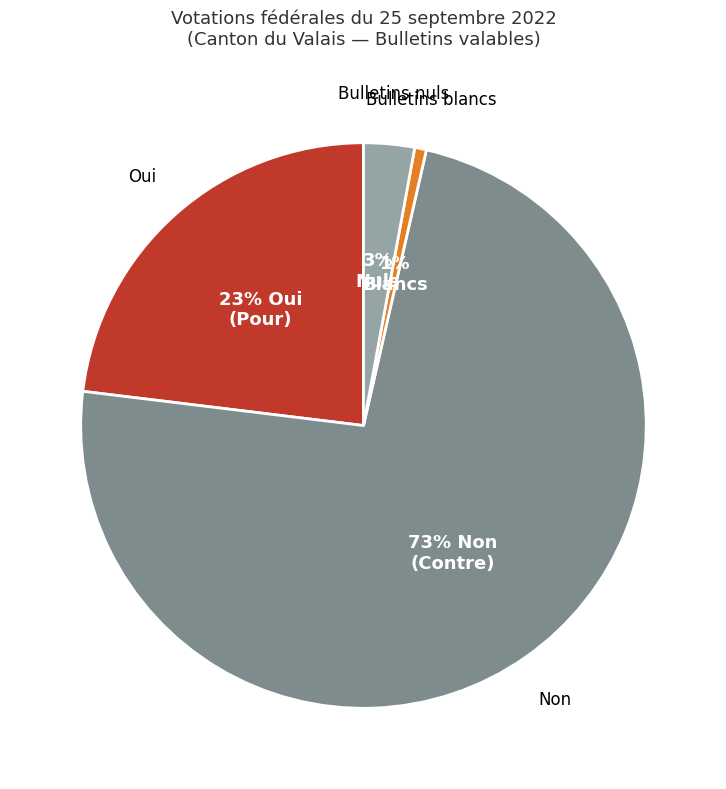

Is there a majority slice in this chart?

Yes